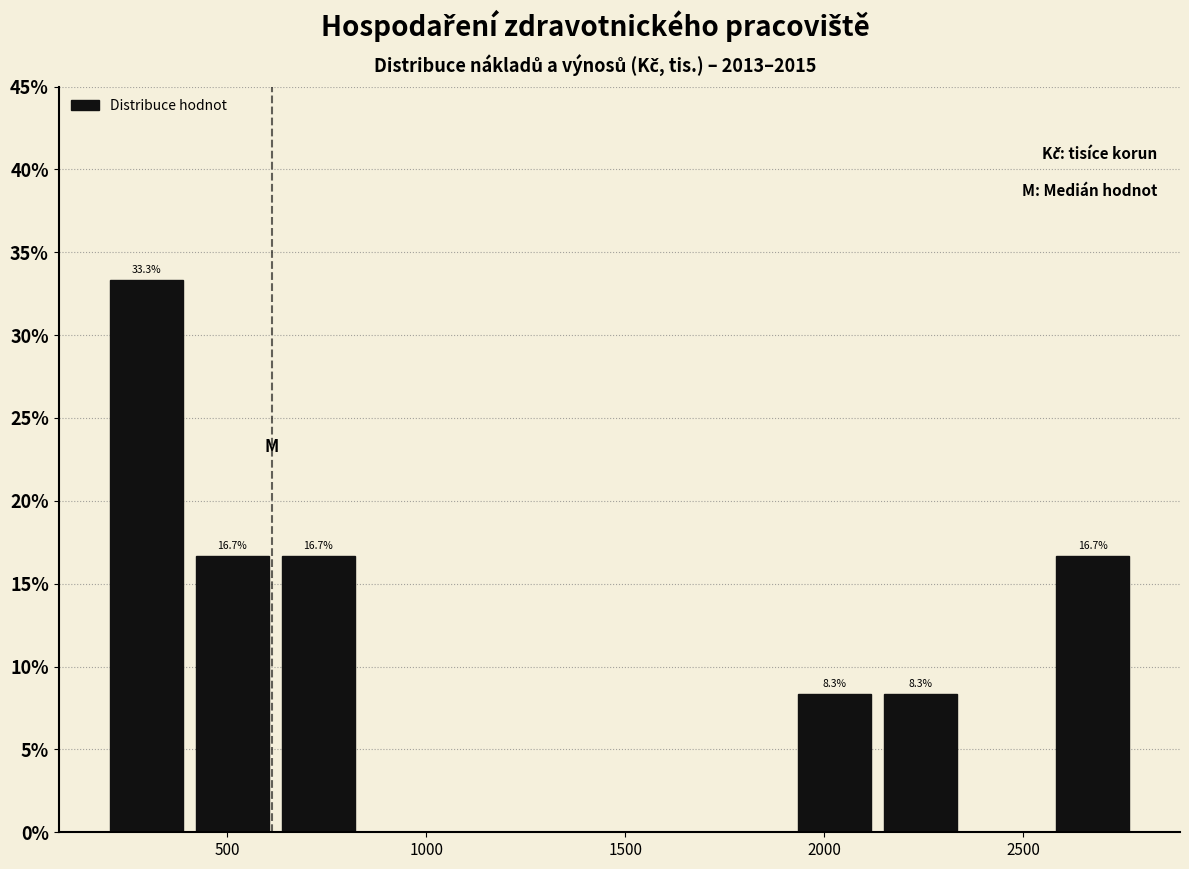

Which range on the x-axis has the tallest bar?

200 to 400